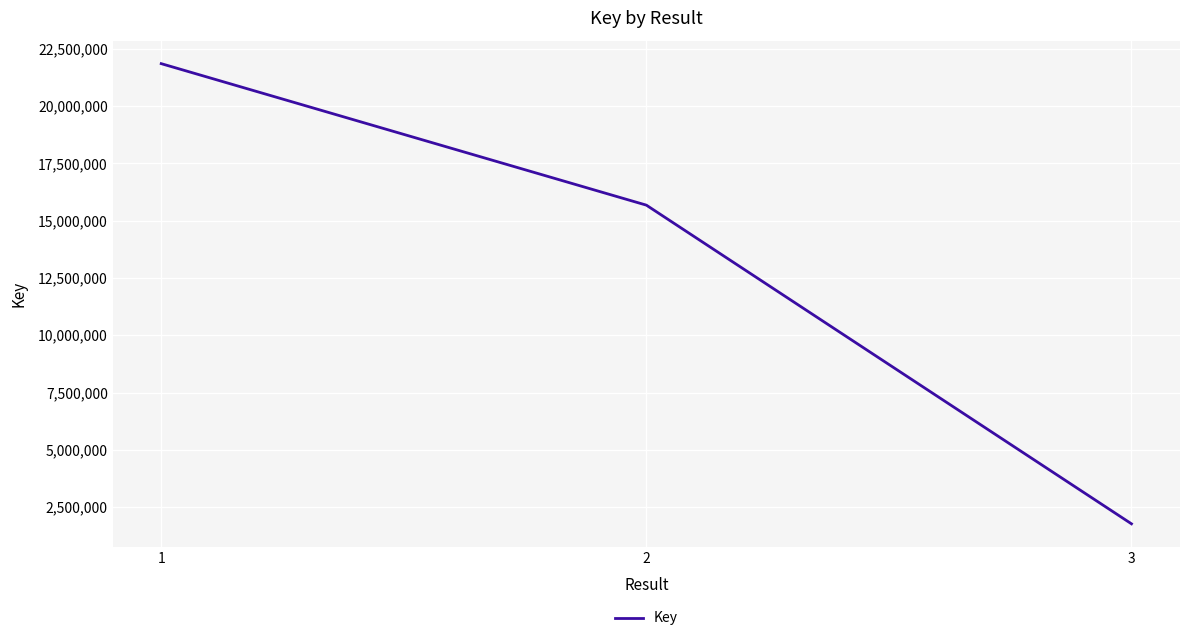

Is this an area chart (filled region under the line)?

No